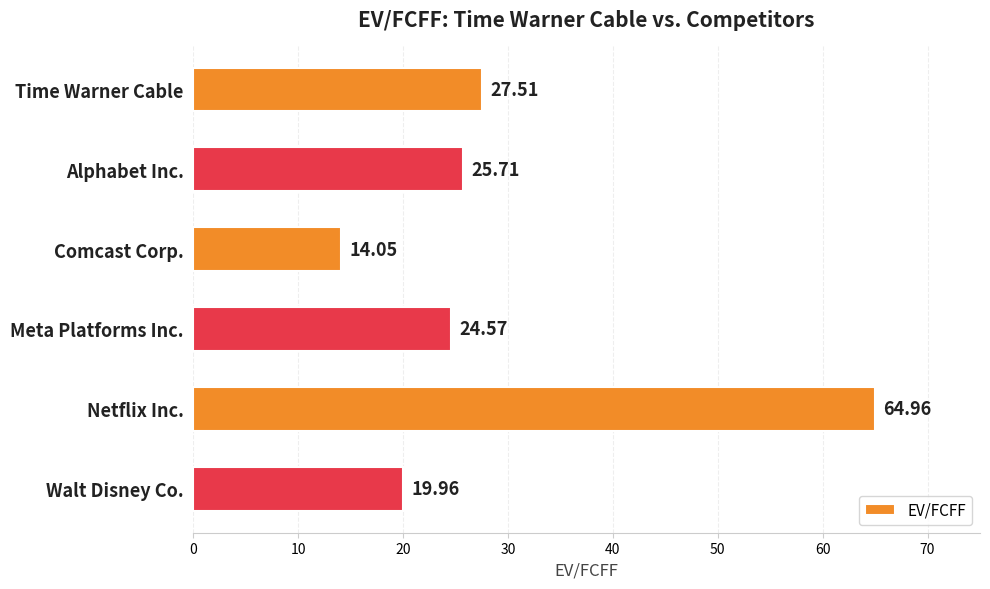

How many bars are there in total?

6